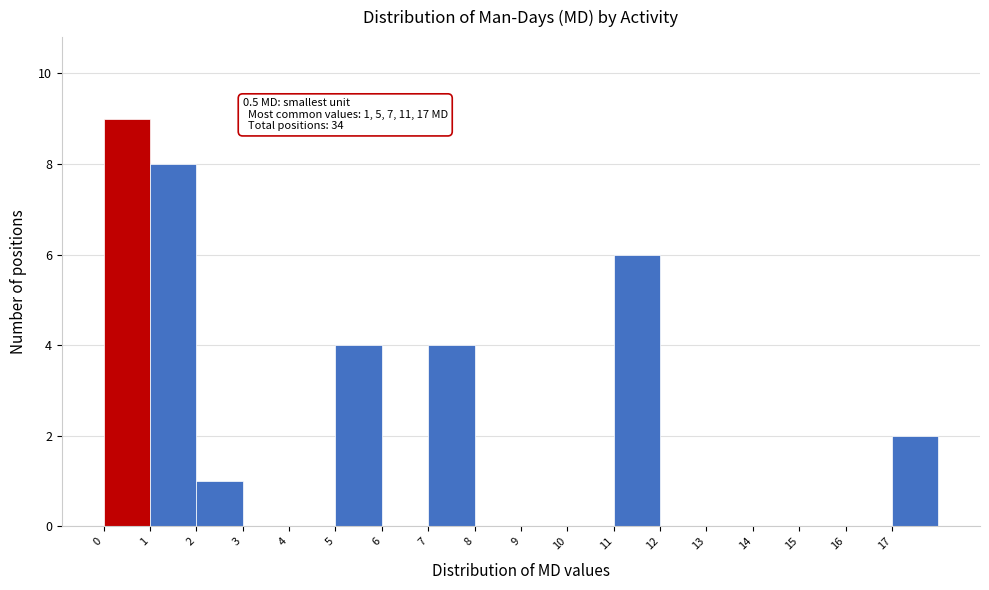

Over which range of the x-axis is the bar tallest?

0 to 1